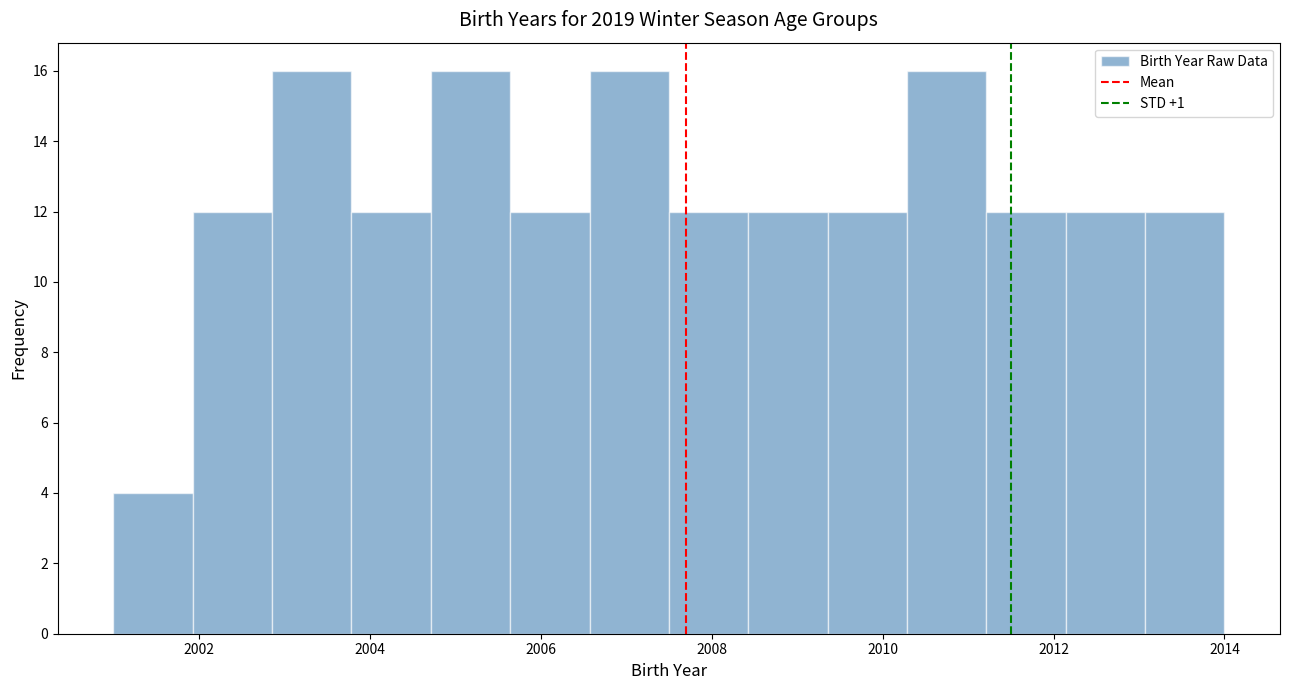

Reading left to right, list every bar in this chart as the range it spans on the x-axis followed by its height. Neither the bar edges nor the heights are printed on the chart, so give them approximately, as read against the axes.

2001.0 to 2002.0: 4
2002.0 to 2002.8: 12
2002.8 to 2003.8: 16
2003.8 to 2004.8: 12
2004.8 to 2005.6: 16
2005.6 to 2006.6: 12
2006.6 to 2007.6: 16
2007.6 to 2008.4: 12
2008.4 to 2009.4: 12
2009.4 to 2010.2: 12
2010.2 to 2011.2: 16
2011.2 to 2012.2: 12
2012.2 to 2013.0: 12
2013.0 to 2014.0: 12